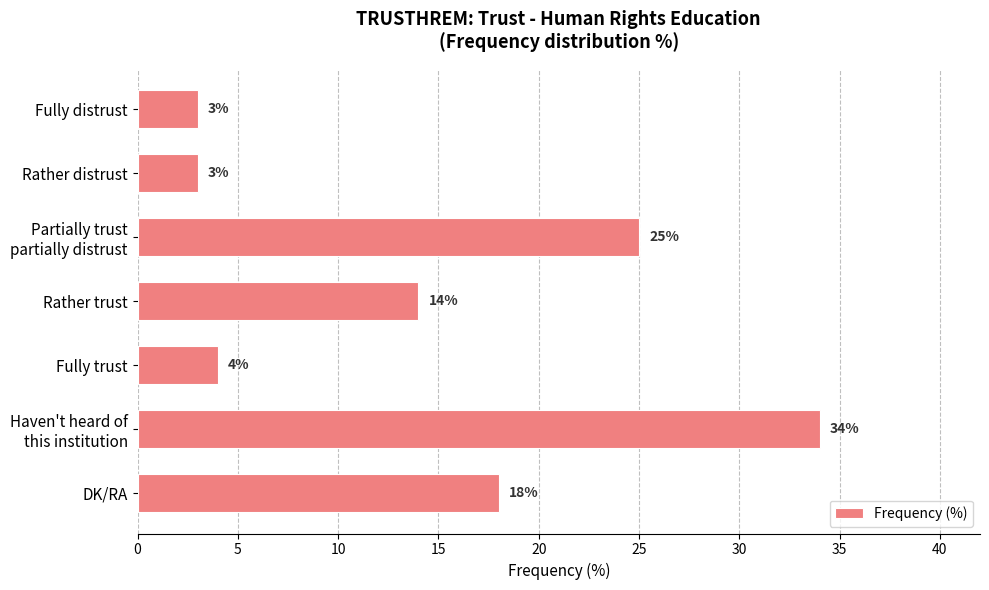

True or false: the data shows 14 at Rather trust.

True